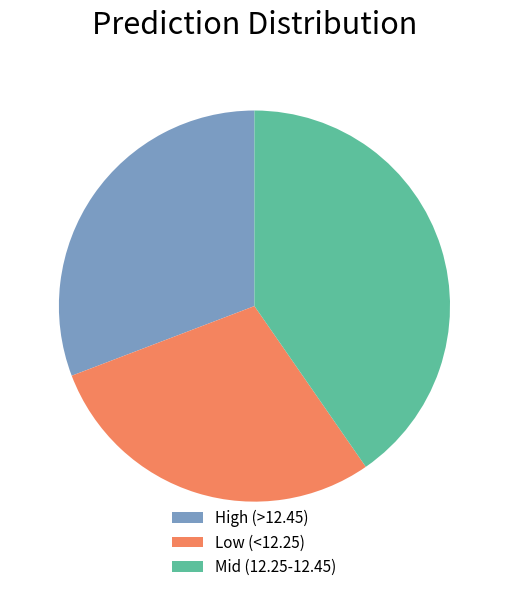

How many segments does this pie chart have?

3